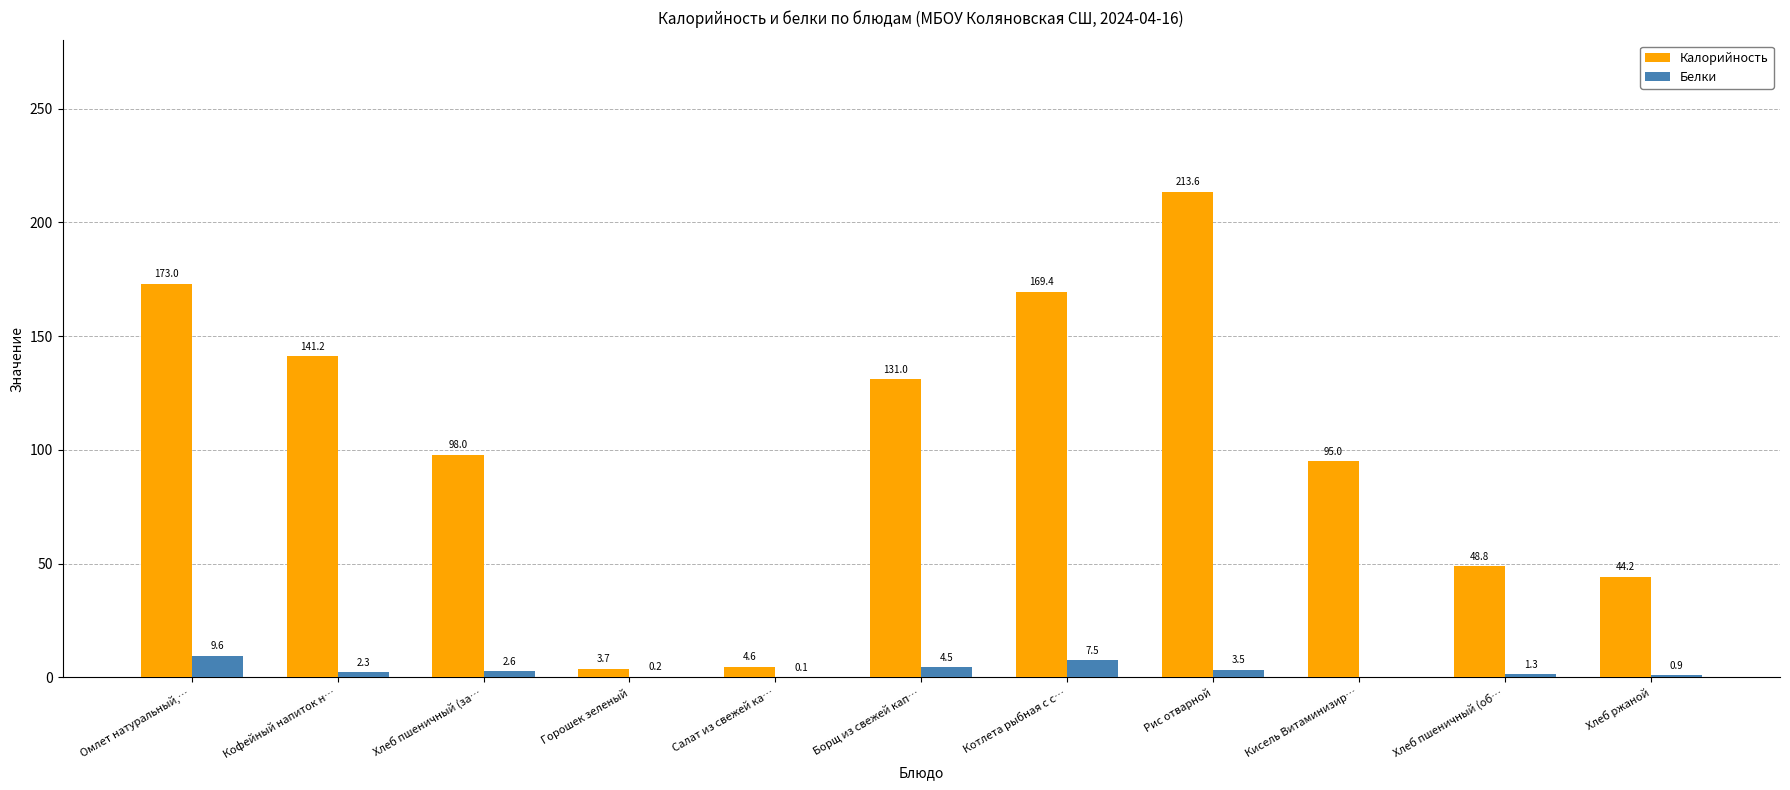

How many data points in Белки are above 2?

6